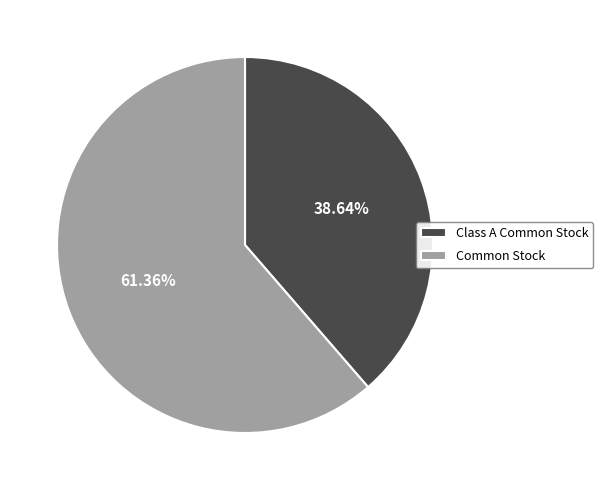

To the nearest percent, what is the average slice percentage?

50%